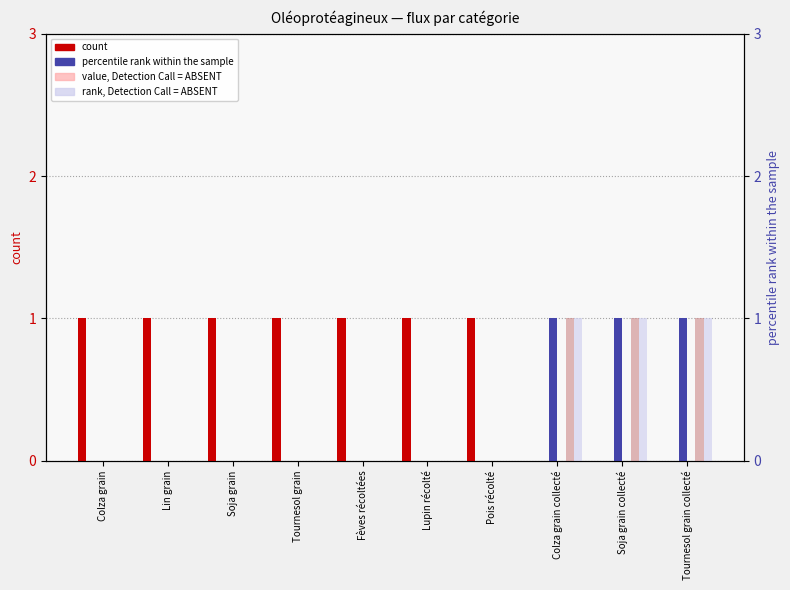

At which category does the chart reach its minimum across all series?

Colza grain collecté